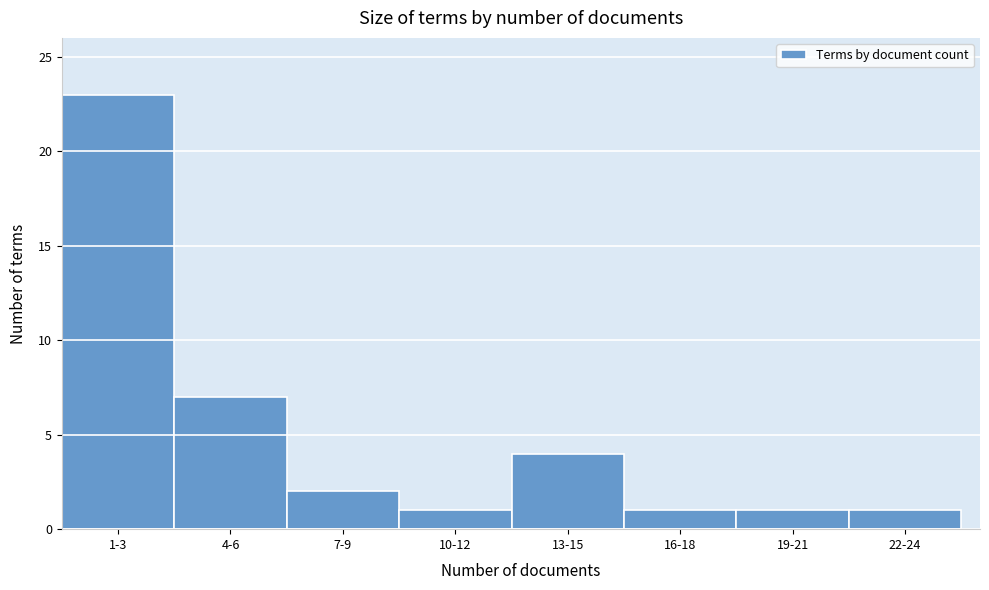

Reading right to left, list all the values displayed in this chart.

1	1	1	4	1	2	7	23